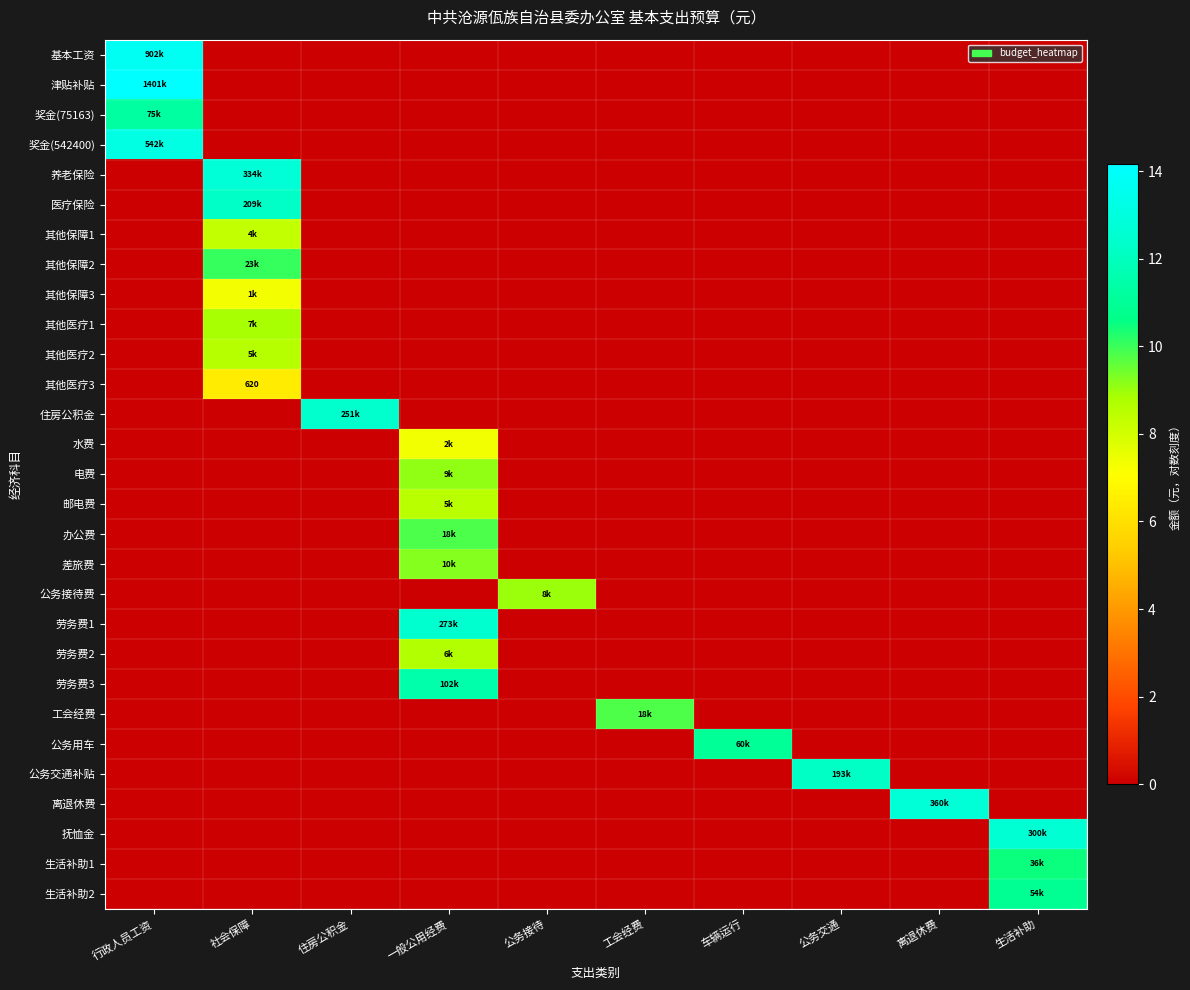

How many values in 生活补助2 are above zero?

1